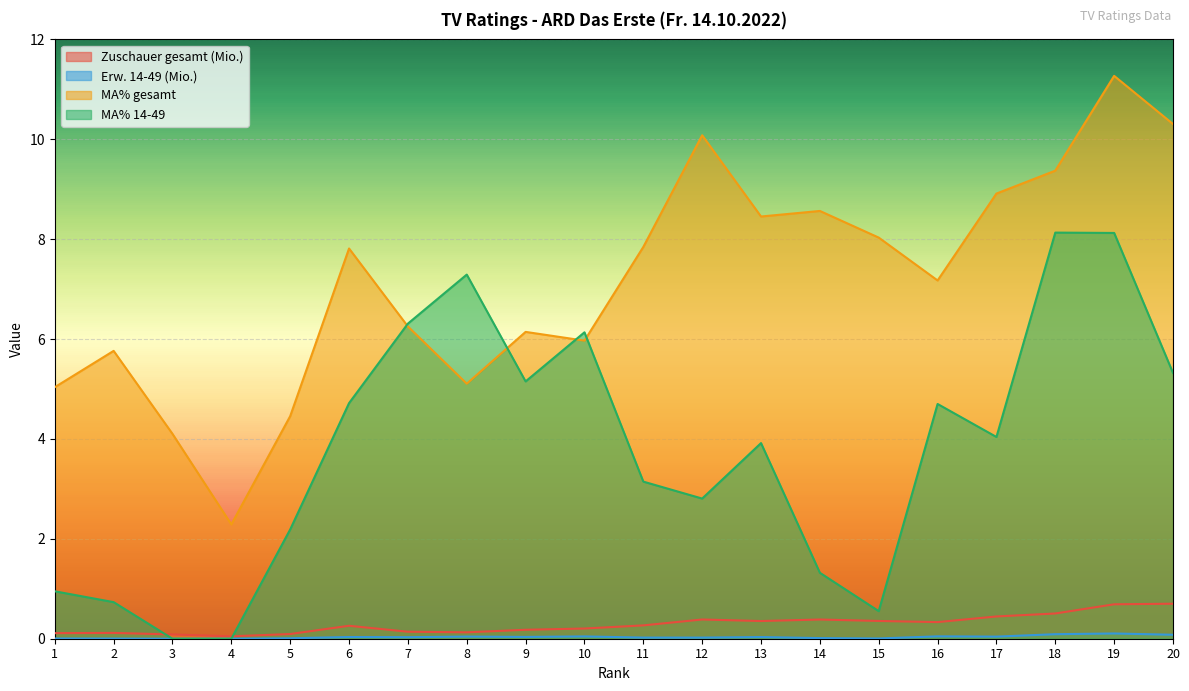

The value of Zuschauer gesamt (Mio.) at 17 is 0.6. True or false?

False